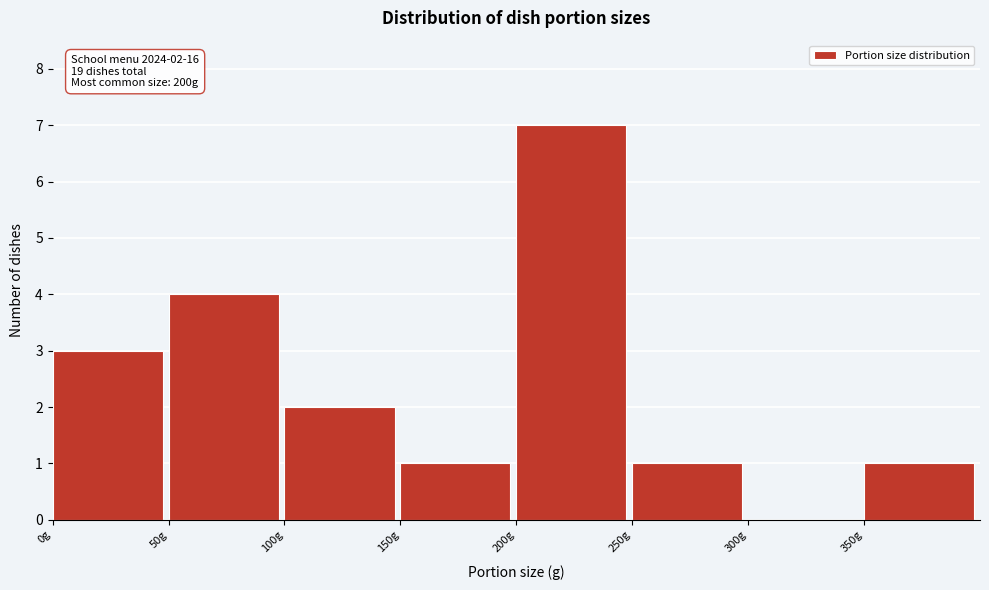

Which range on the x-axis has the tallest bar?

200 to 250